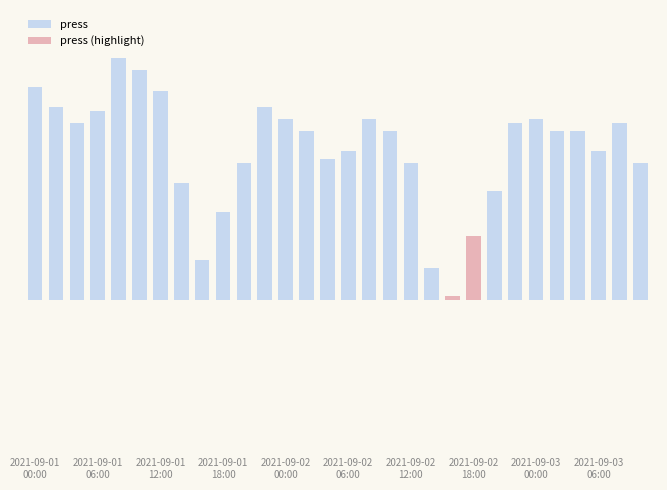

What is the minimum value shown in the chart?

985.8